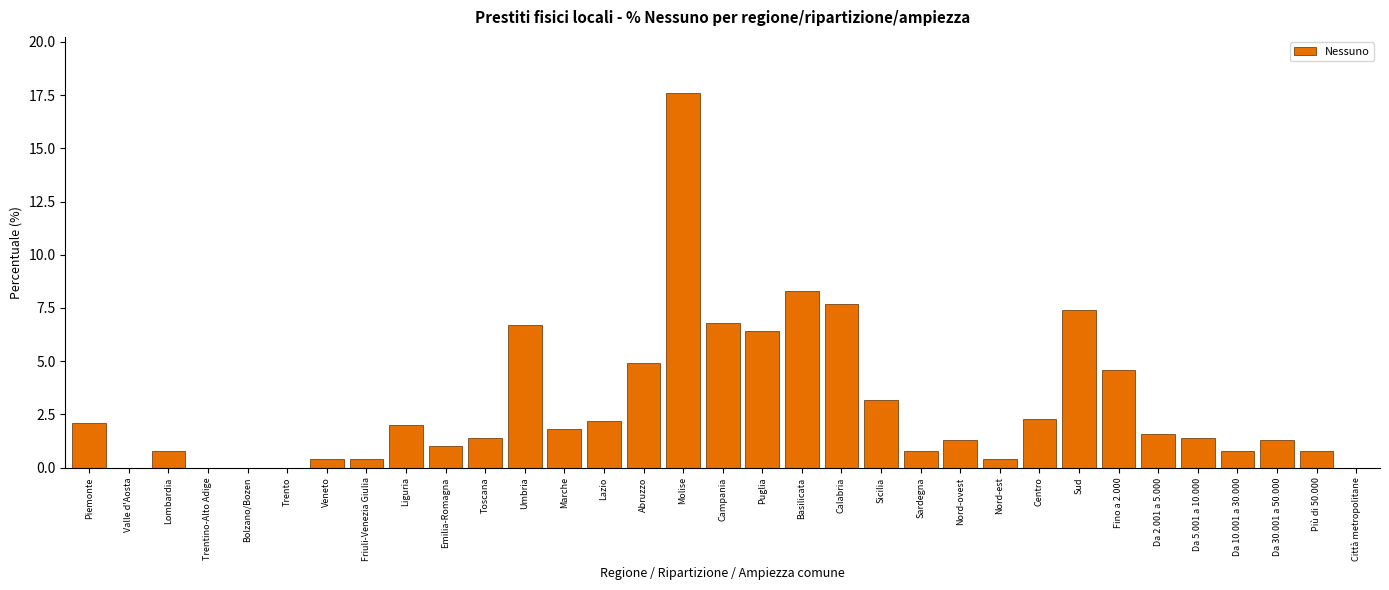

What is the change in value from Bolzano/Bozen to Molise?

+17.6